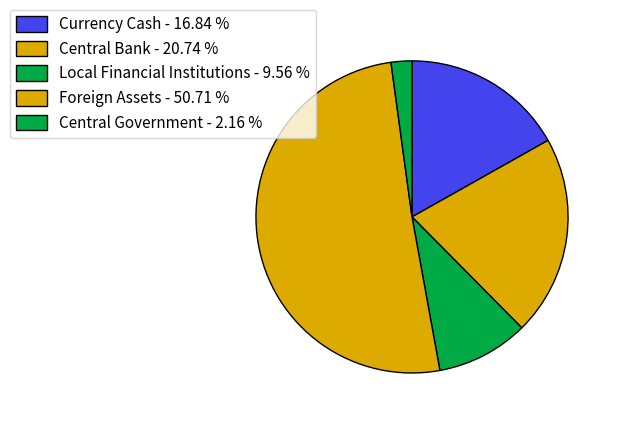

How many segments does this pie chart have?

5